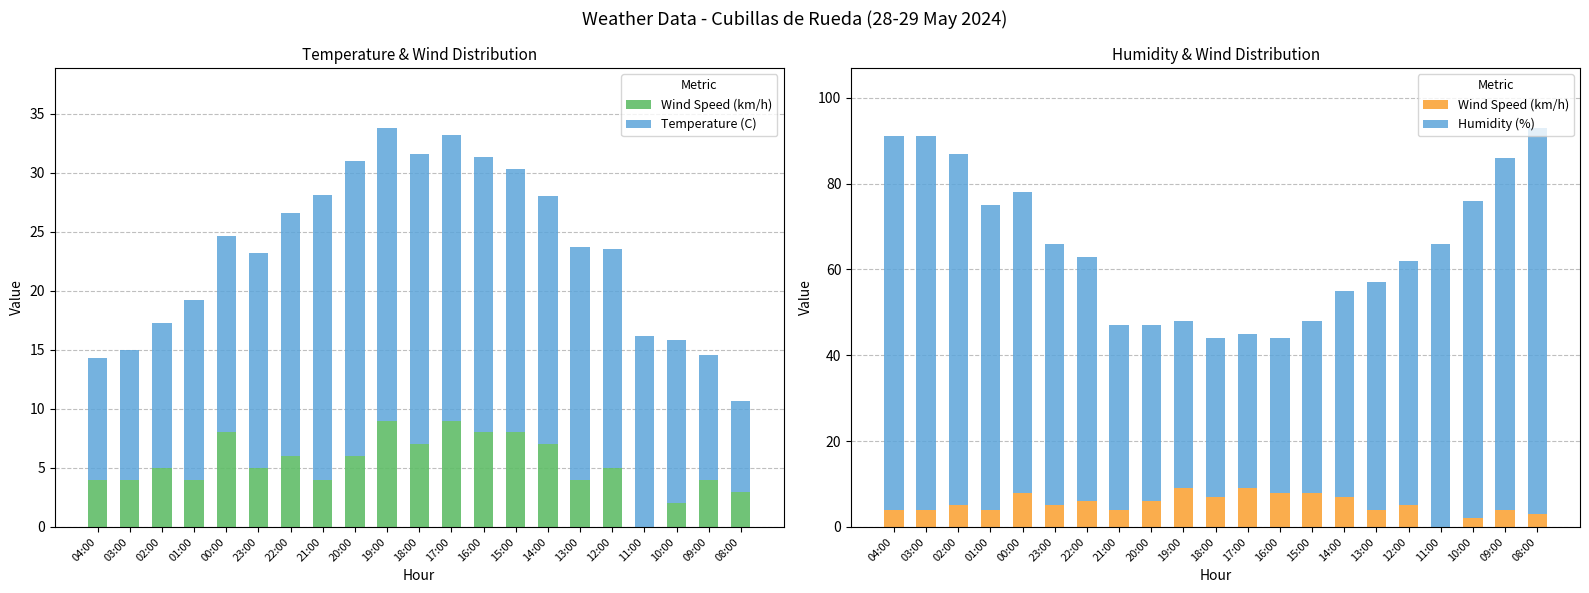

At which label does Temperature (C) reach its minimum?

08:00